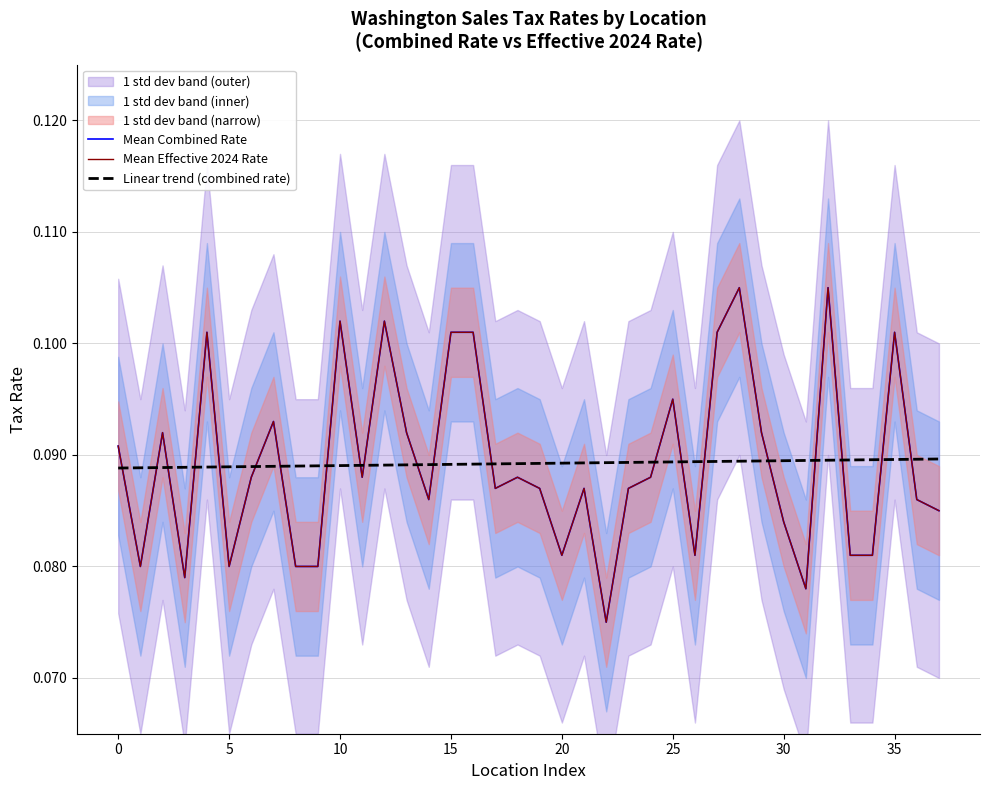

What is the value of the Mean Combined Rate point at the 9th from the left?

0.1